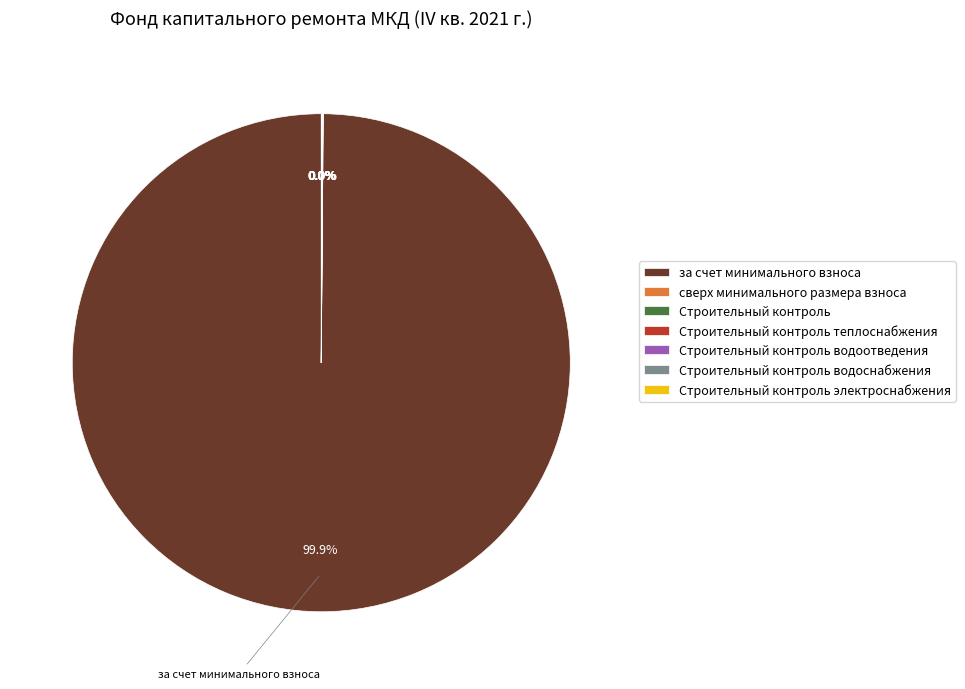

Which slice is the largest?

за счет минимального взноса